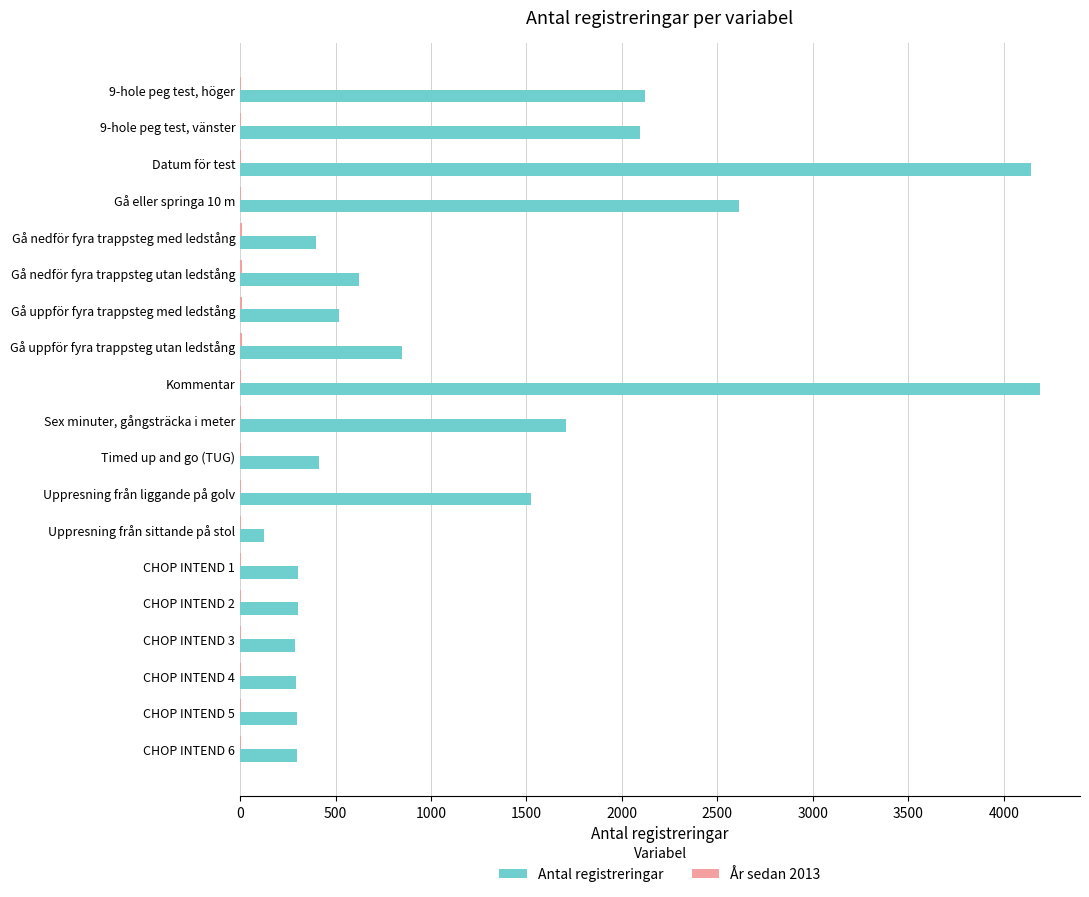

What is the maximum value shown in the chart?

4190